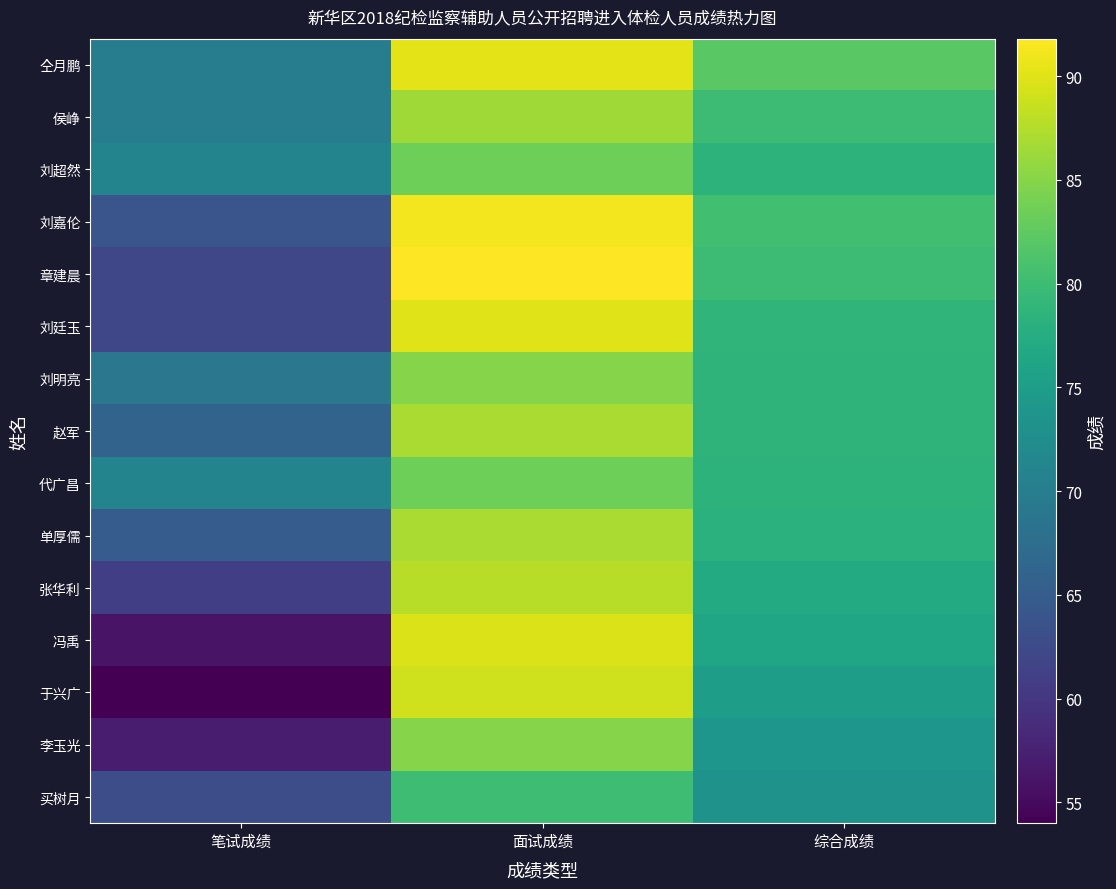

What is the total value across all series at 笔试成绩?

961.0